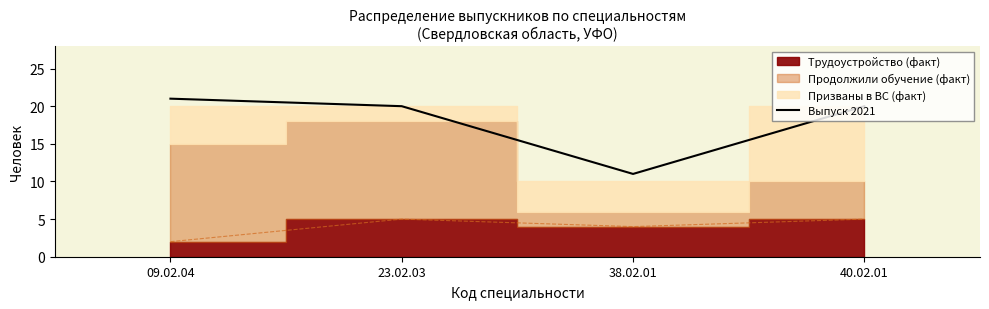

How many values are between 20 and 21?

3